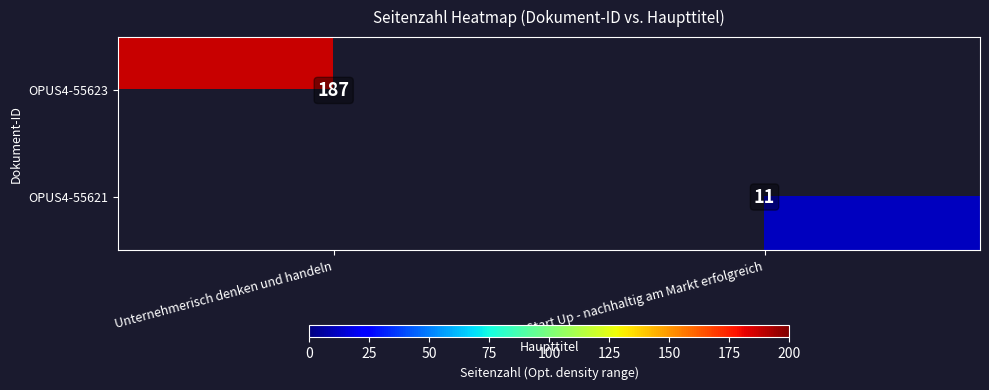

Is it true that OPUS4-55621 equals 11 at Start Up - nachhaltig am Markt erfolgreich?

True